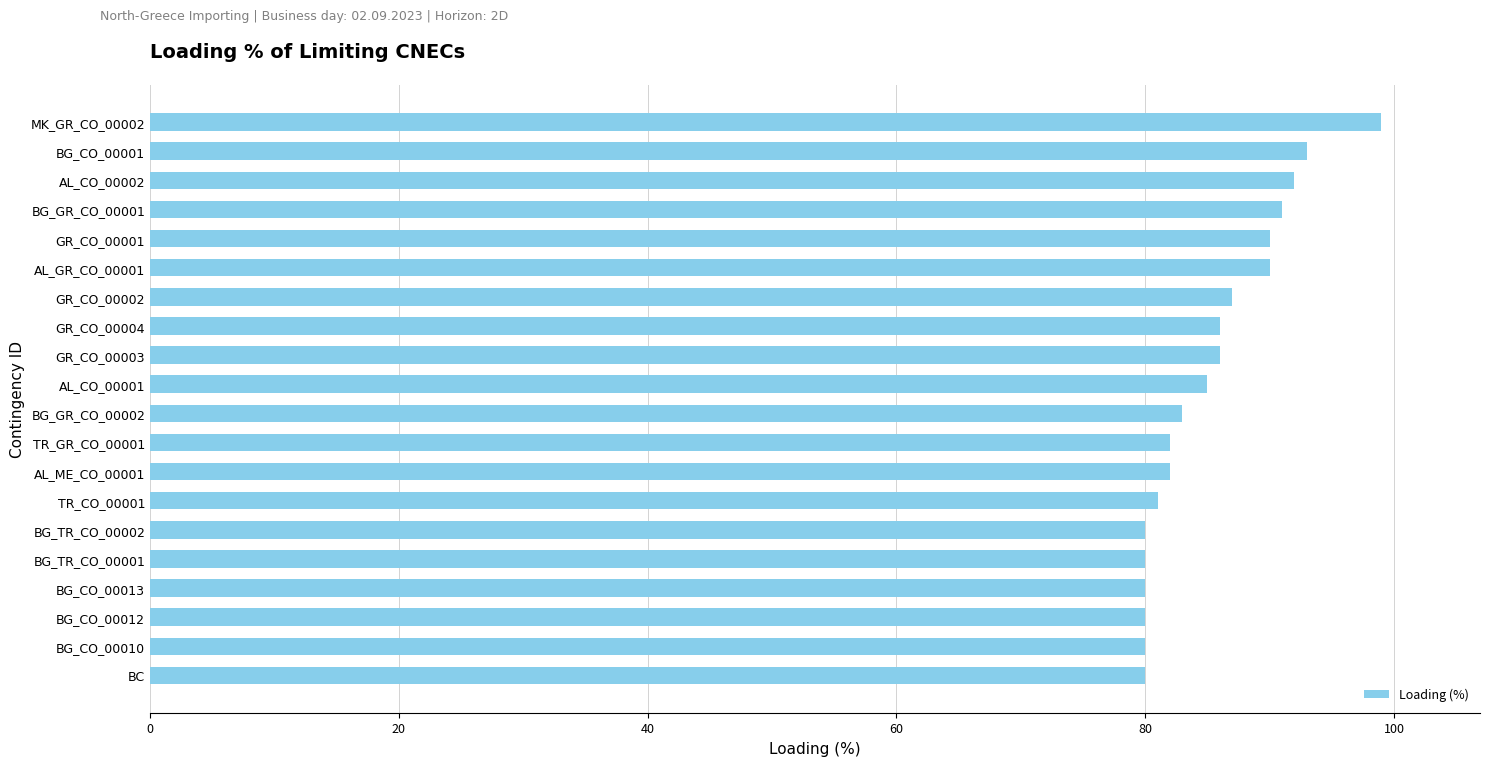

Read the value at BC.

80